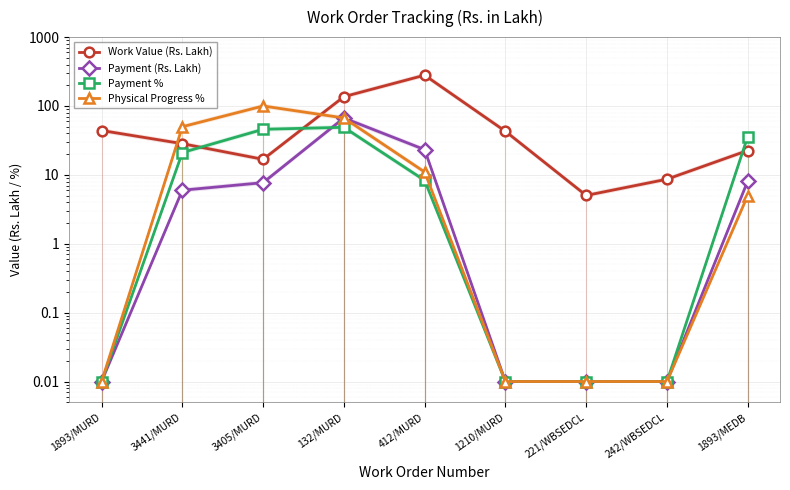

What is the greatest value displayed?

280.0